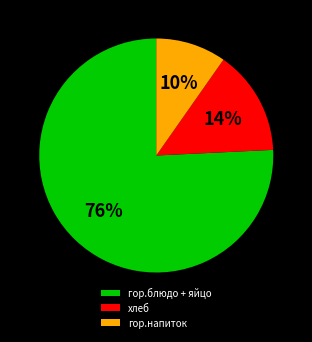

The гор.напиток slice represents 15% of the pie. True or false?

False